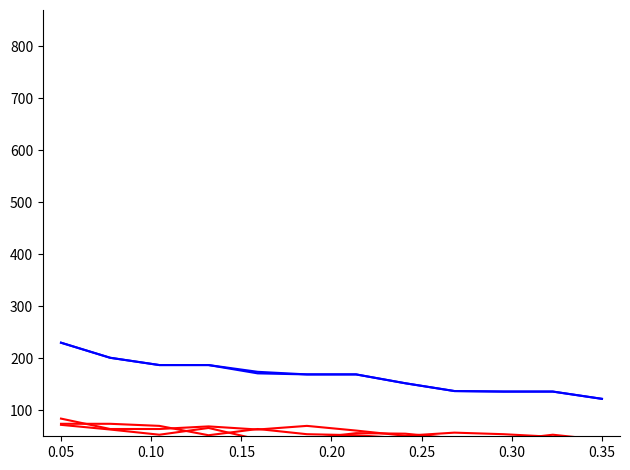

Which series has the largest total across all categories?

Сумма конкурсных баллов